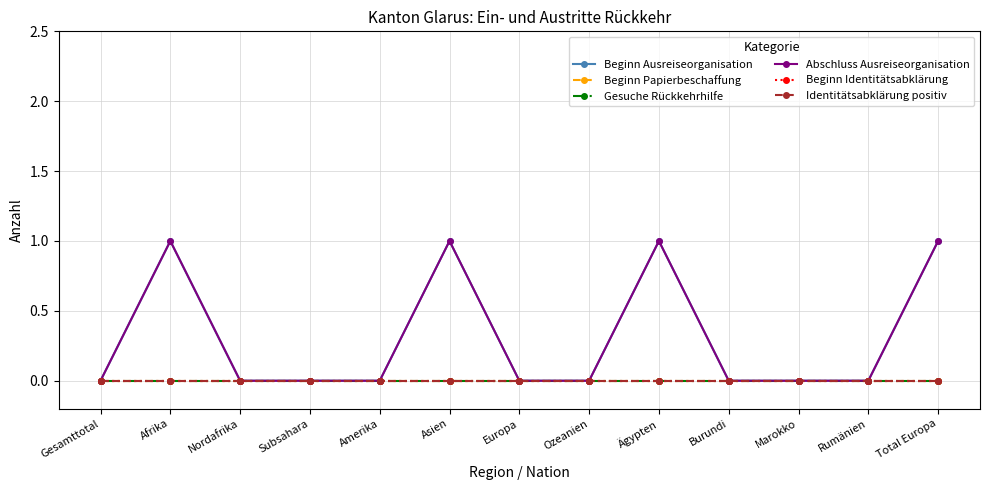

Is this an area chart (filled region under the line)?

No